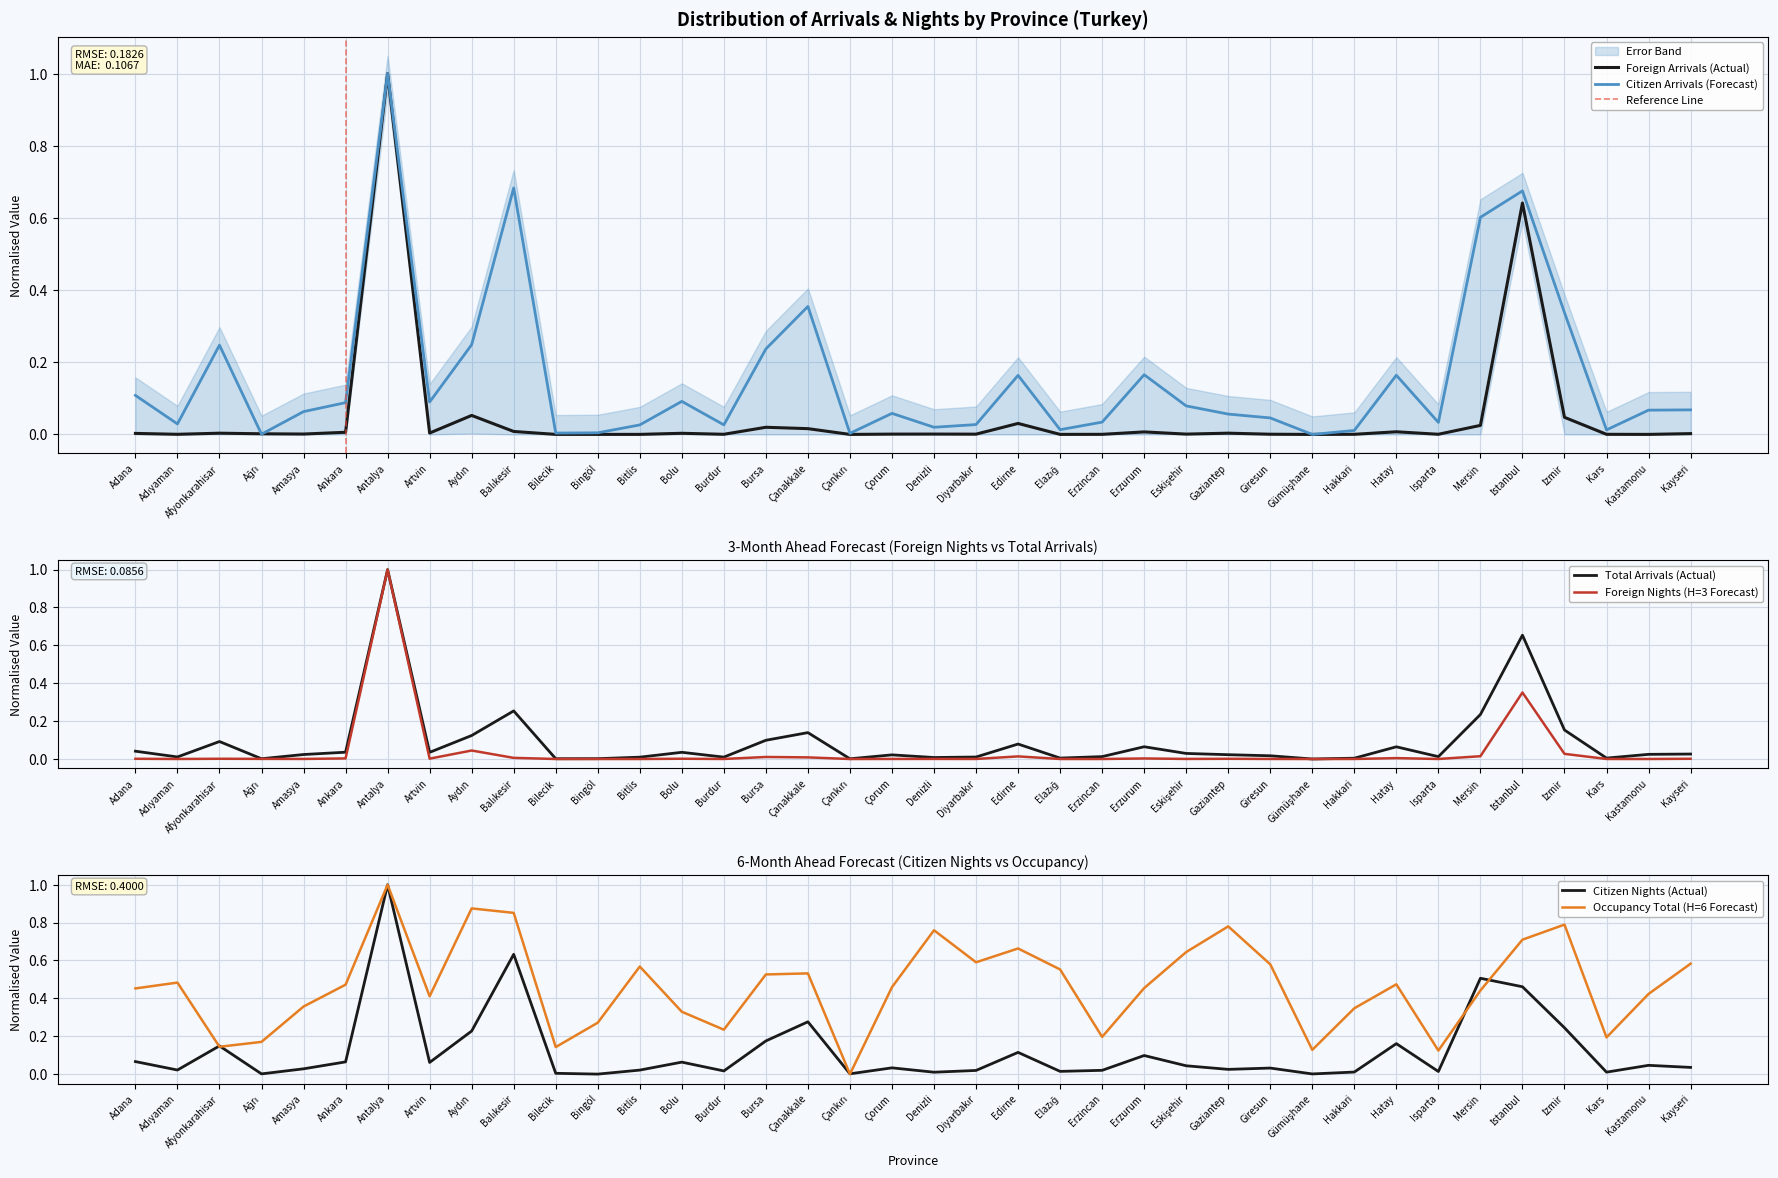

At how many categories does at least one series exceed 0?

38